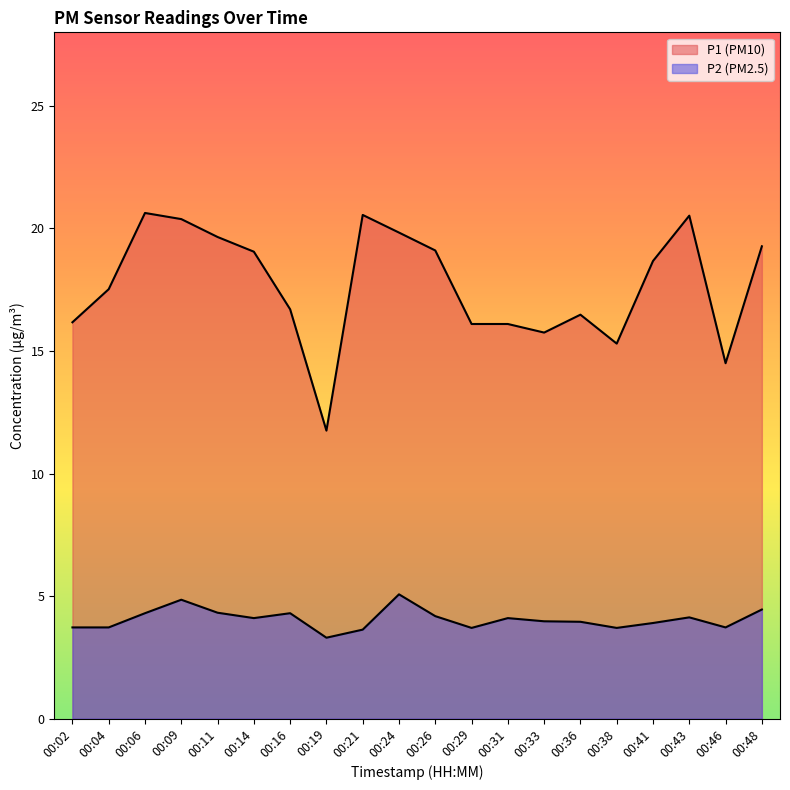

At which category does the chart reach its minimum across all series?

00:19